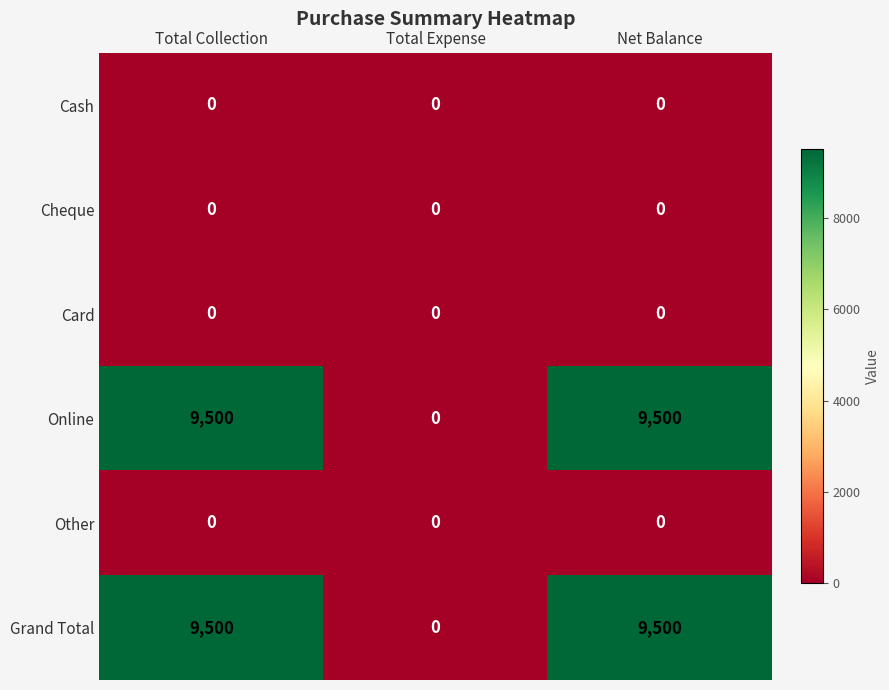

Reading right to left, list all the values displayed in this chart.

Cash: Net Balance=0	Total Expense=0	Total Collection=0
Cheque: Net Balance=0	Total Expense=0	Total Collection=0
Card: Net Balance=0	Total Expense=0	Total Collection=0
Online: Net Balance=9500	Total Expense=0	Total Collection=9500
Other: Net Balance=0	Total Expense=0	Total Collection=0
Grand Total: Net Balance=9500	Total Expense=0	Total Collection=9500